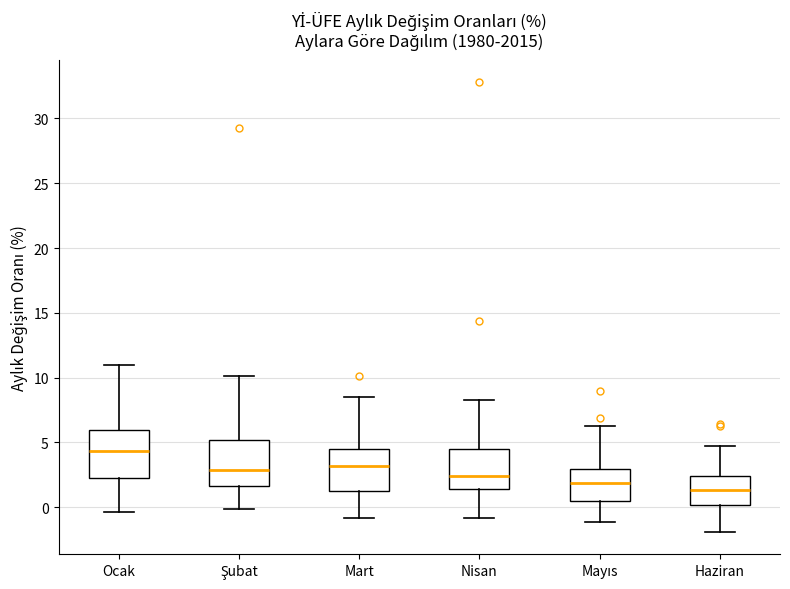

Reading left to right, transcribe this box plot: for each box, give where its median line is, the range the box spans, and where its two whiskers end, as read against the y-axis. The values are not printed on the chart, so give them approximately, as read against the axis.

Ocak: median 4.5, box 2.0 to 6.0, whiskers -0.5 to 11.0
Şubat: median 3.0, box 1.5 to 5.0, whiskers 0.0 to 10.0
Mart: median 3.0, box 1.5 to 4.5, whiskers -1.0 to 8.5
Nisan: median 2.5, box 1.5 to 4.5, whiskers -1.0 to 8.5
Mayıs: median 2.0, box 0.5 to 3.0, whiskers -1.0 to 6.5
Haziran: median 1.5, box 0.0 to 2.5, whiskers -2.0 to 4.5